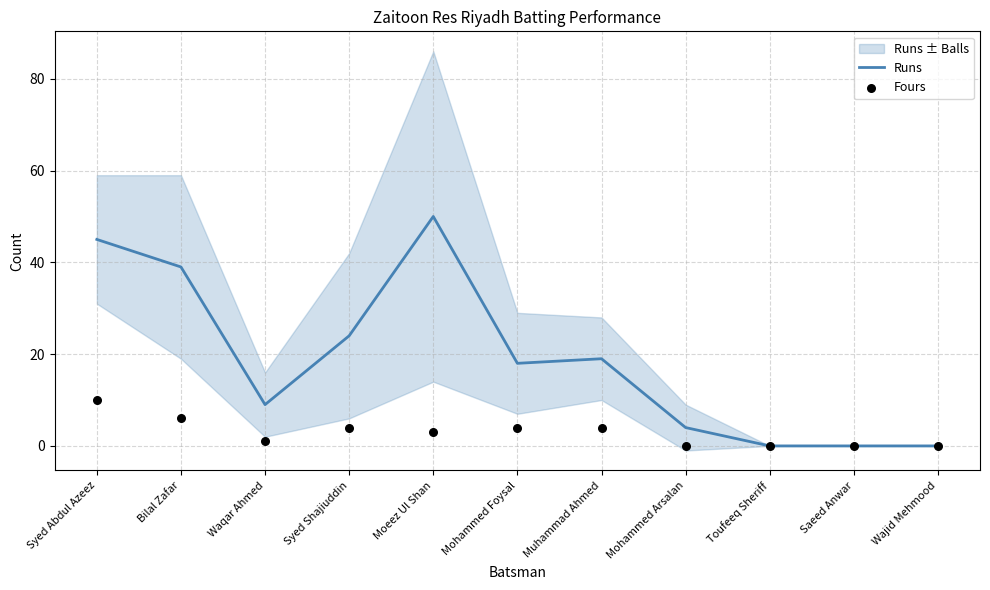

Which series has the largest total across all categories?

Runs